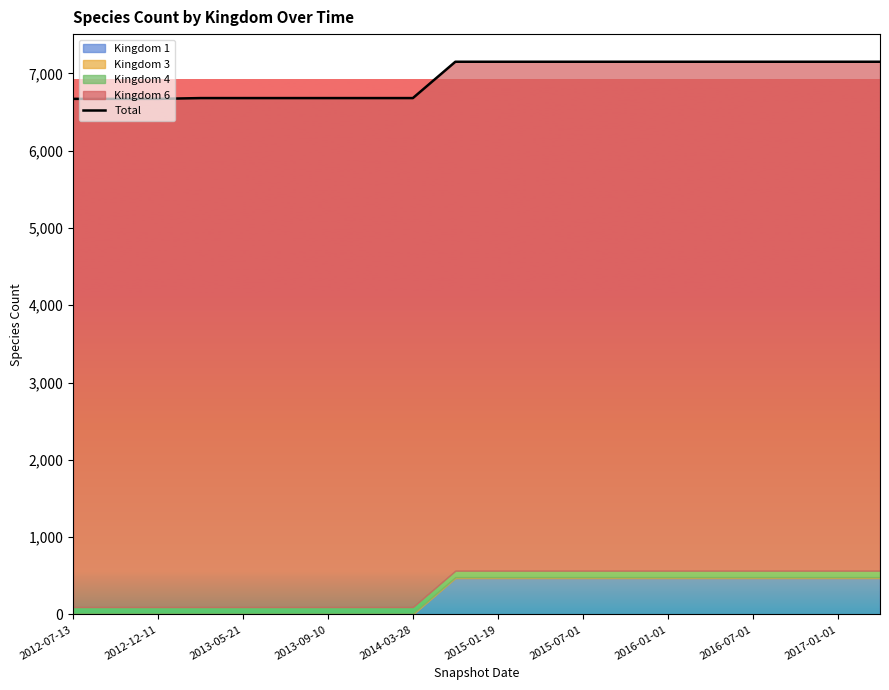

Is it true that the value at 2015-07-01 is 4748?

False